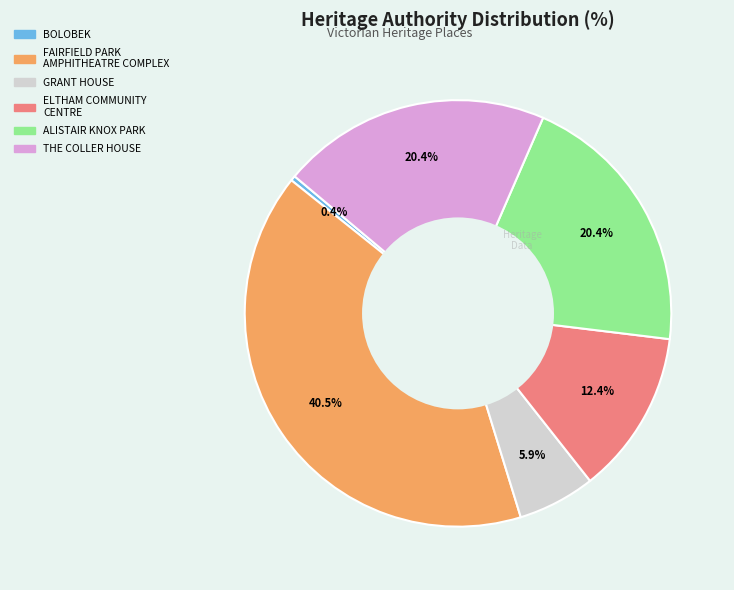

What percentage is NOT represented by BOLOBEK?

99.6%